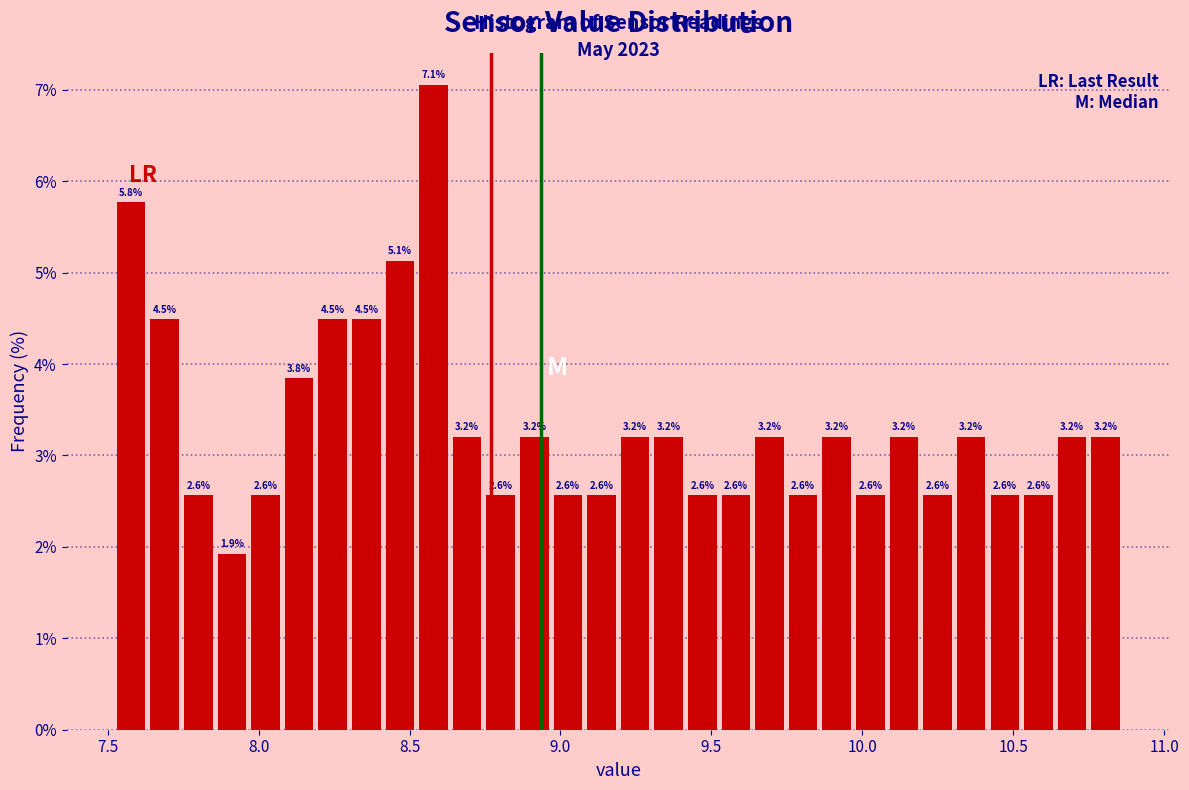

Around what value on the x-axis is the tallest bar? Give the approximate position of its centre, as read against the axis.

8.60